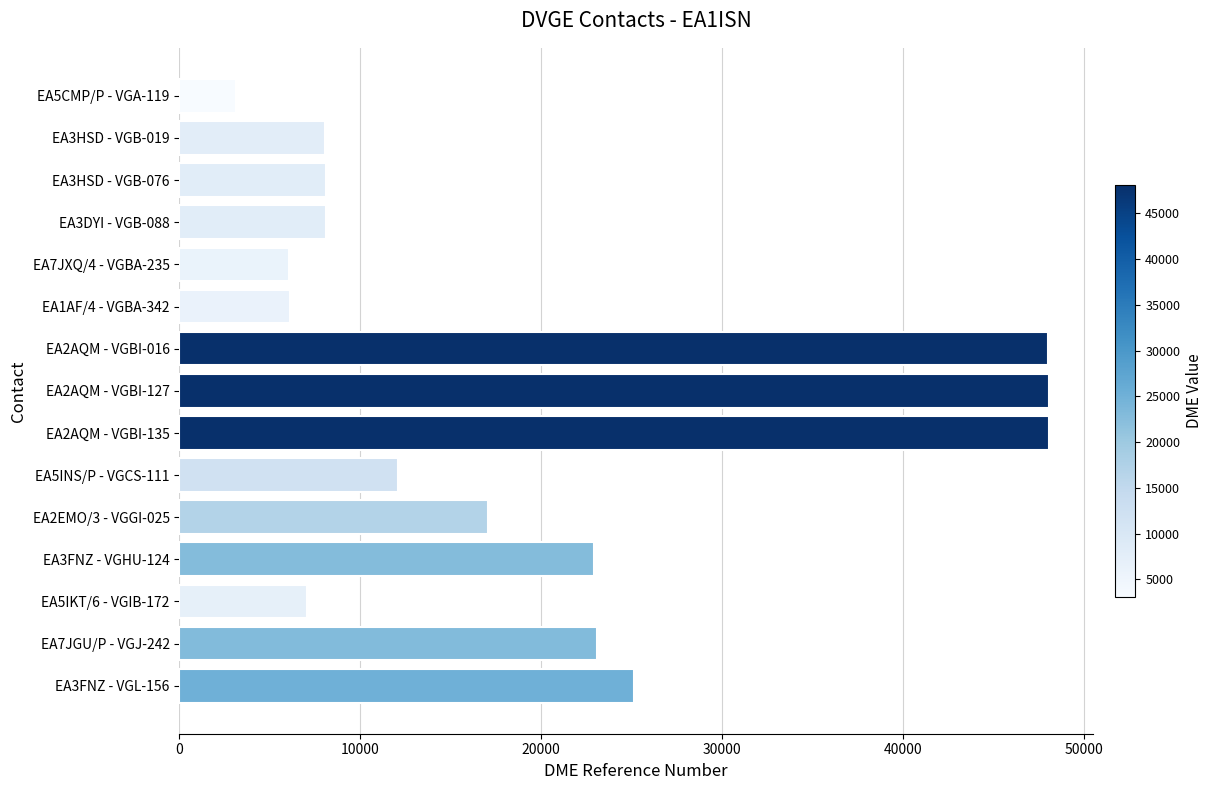

What is the smallest value displayed?

3134